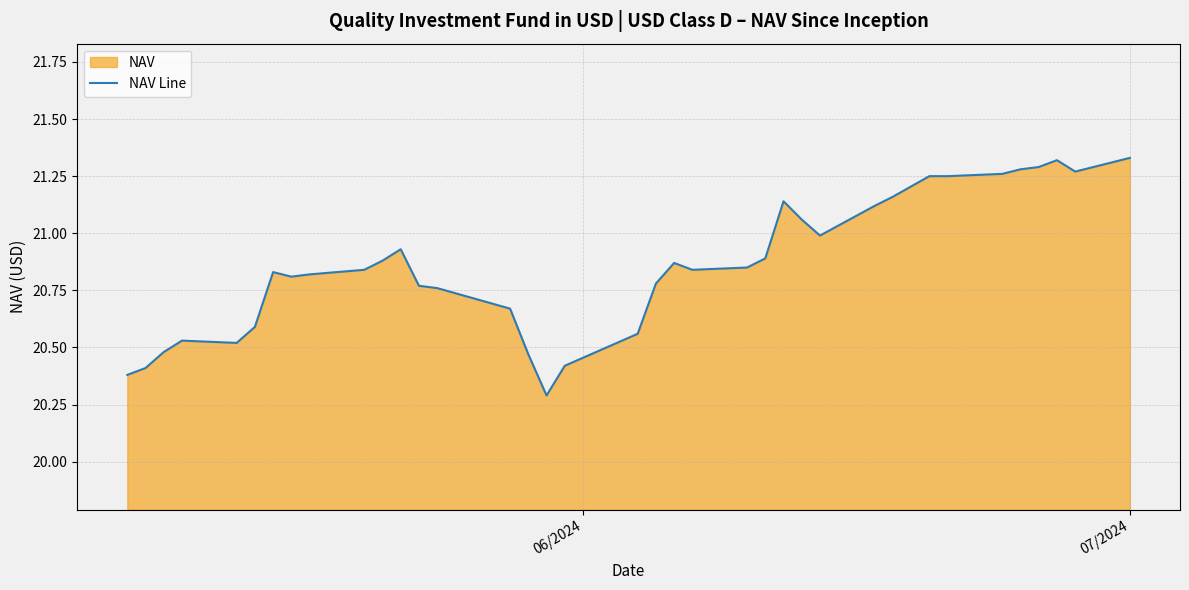

What is the minimum value shown in the chart?

20.3